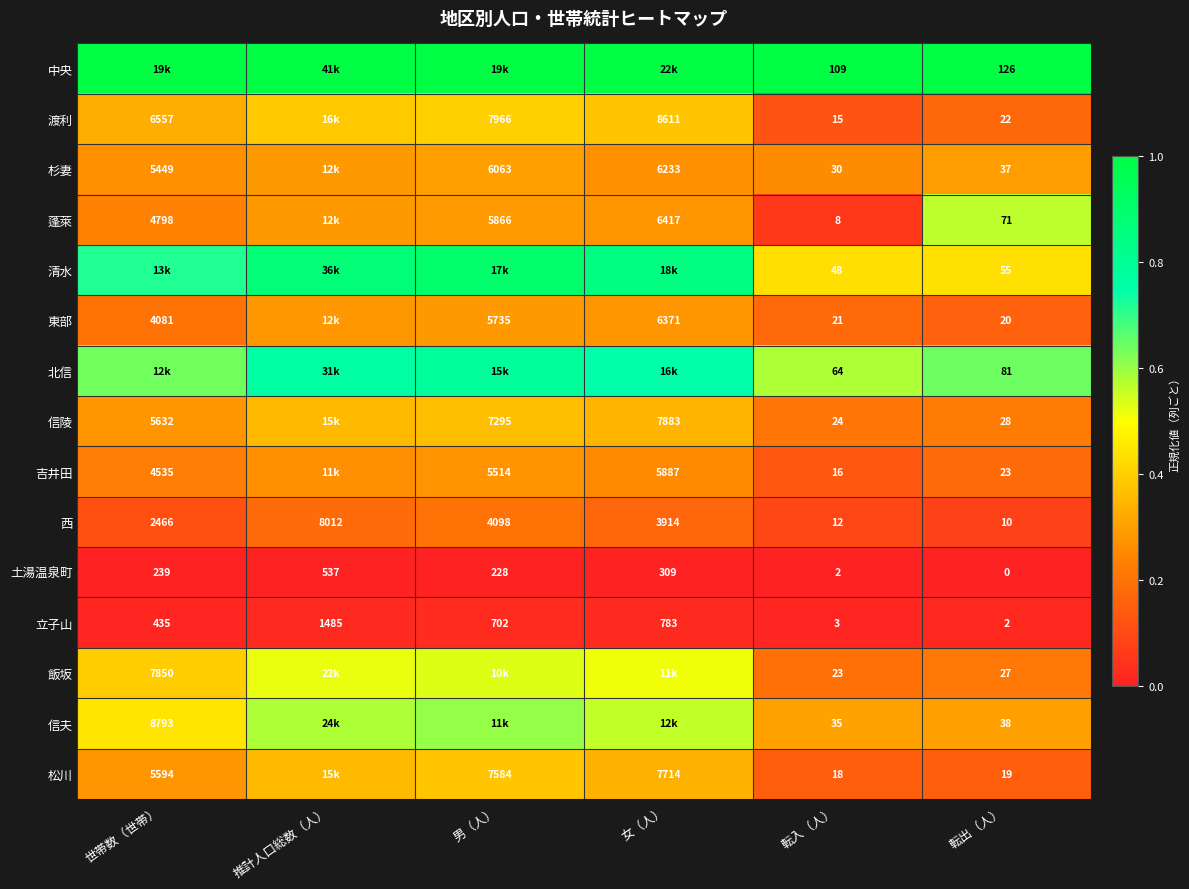

Which category has the lowest value in the 土湯温泉町 series?

転出（人）